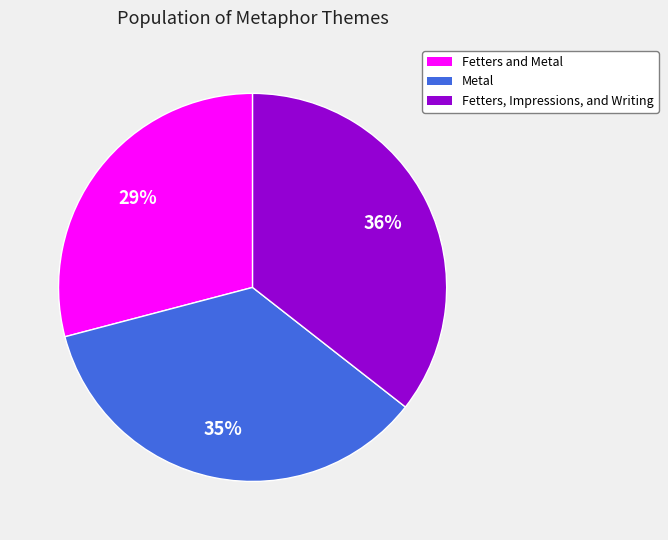

Is Metal the majority of the pie?

No